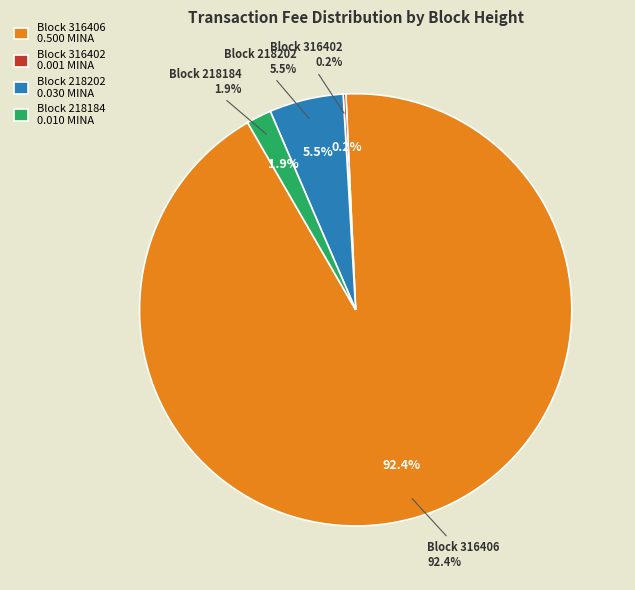

Is 218184 the majority of the pie?

No